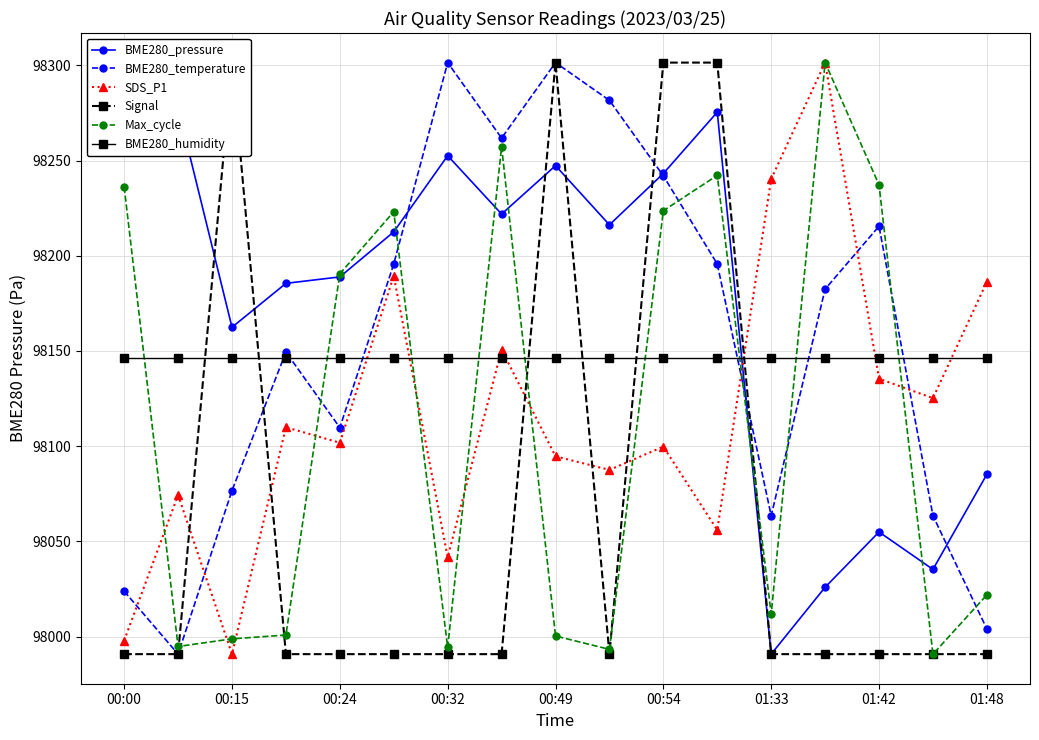

How many data points in Max_cycle are less than 98021?

8